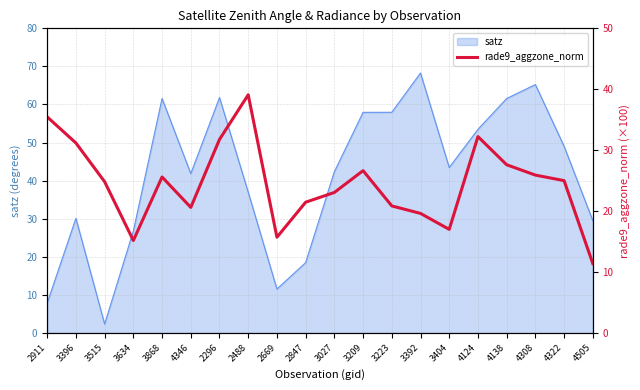

The chart shows a value of 31.2 at 3396. True or false?

True